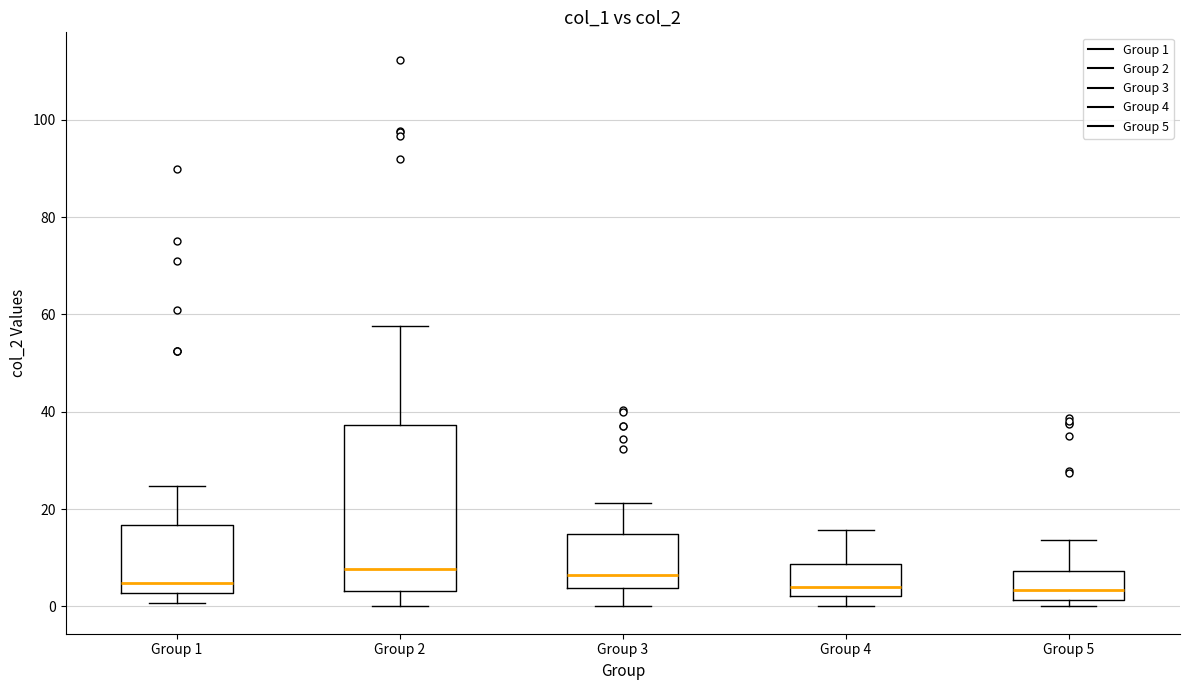

Comparing the boxes themselves (not the whiskers), which one is the tallest?

Group 2